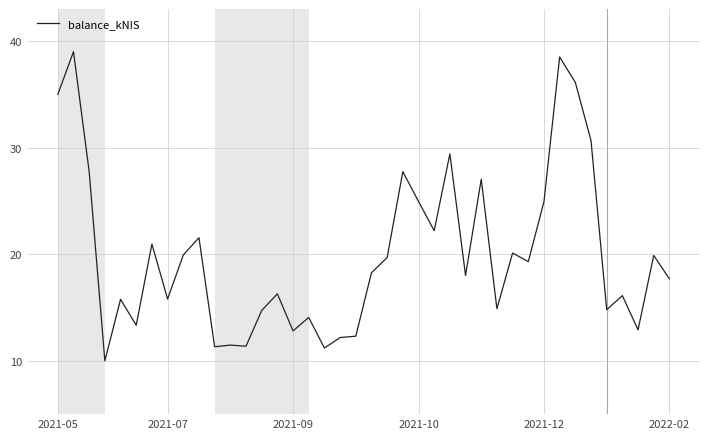

Count the number of categories in the chart.

40